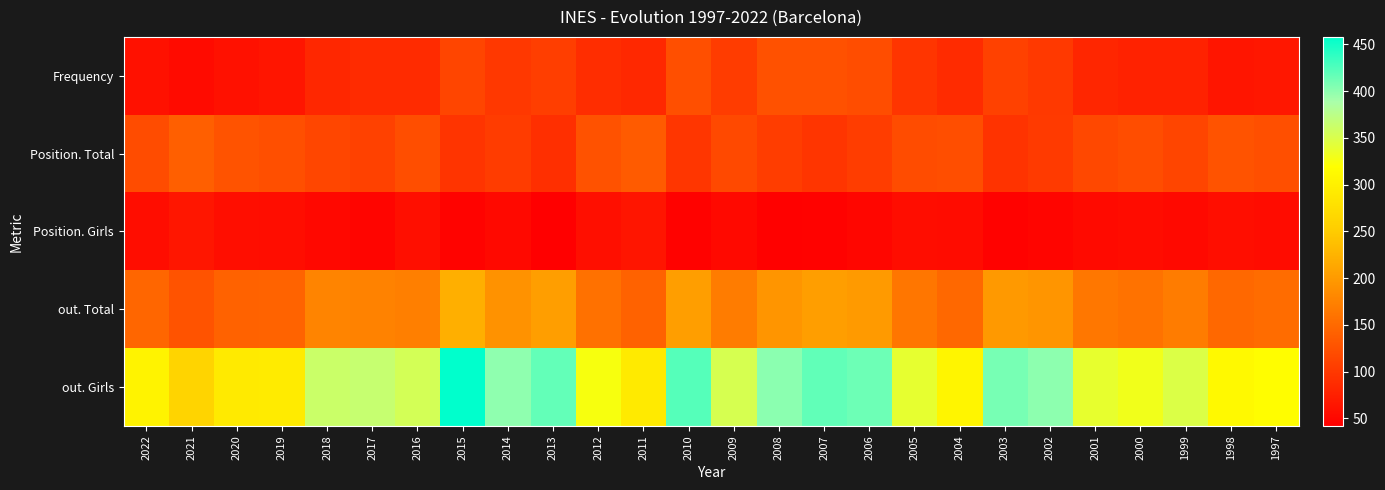

Reading left to right, list all the values displayed in this chart.

Frequency: 2022=60	2021=54	2020=60	2019=64	2018=82	2017=86	2016=87	2015=113	2014=100	2013=106	2012=89	2011=84	2010=124	2009=104	2008=125	2007=125	2006=121	2005=97	2004=86	2003=109	2002=101	2001=81	2000=77	1999=77	1998=64	1997=66
Position. Total: 2022=120	2021=140	2020=128	2019=123	2018=114	2017=109	2016=122	2015=96	2014=104	2013=90	2012=126	2011=136	2010=98	2009=117	2008=105	2007=97	2006=105	2005=120	2004=122	2003=94	2002=102	2001=116	2000=121	1999=113	1998=128	1997=124
Position. Girls: 2022=56	2021=65	2020=57	2019=56	2018=51	2017=48	2016=58	2015=46	2014=52	2013=42	2012=59	2011=64	2010=45	2009=52	2008=44	2007=45	2006=49	2005=56	2004=55	2003=45	2002=48	2001=53	2000=55	1999=52	1998=57	1997=55
out. Total: 2022=146	2021=127	2020=142	2019=144	2018=177	2017=176	2016=172	2015=221	2014=192	2013=203	2012=158	2011=142	2010=203	2009=169	2008=194	2007=203	2006=199	2005=163	2004=149	2003=198	2002=194	2001=164	2000=159	1999=169	1998=149	1997=153
out. Girls: 2022=303	2021=261	2020=291	2019=293	2018=362	2017=365	2016=354	2015=458	2014=399	2013=417	2012=325	2011=292	2010=423	2009=352	2008=401	2007=418	2006=413	2005=339	2004=306	2003=409	2002=400	2001=338	2000=330	1999=348	1998=311	1997=317